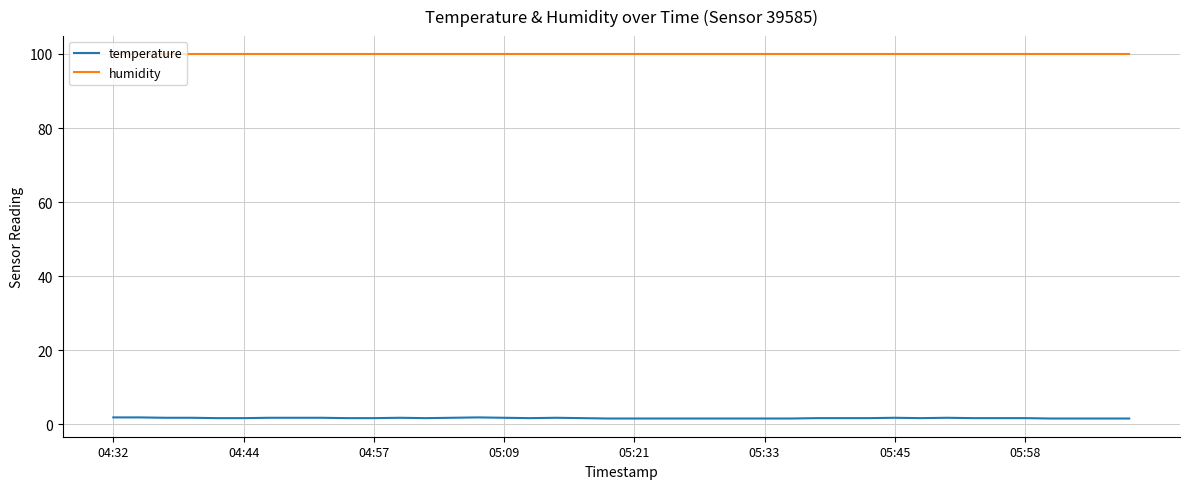

What is the greatest value displayed?

99.9